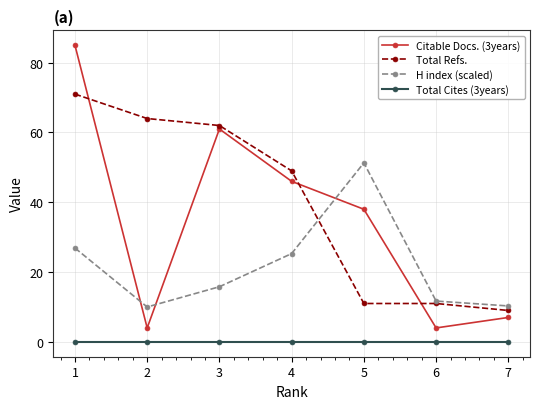

What is the minimum value for Citable Docs. (3years)?

4.0